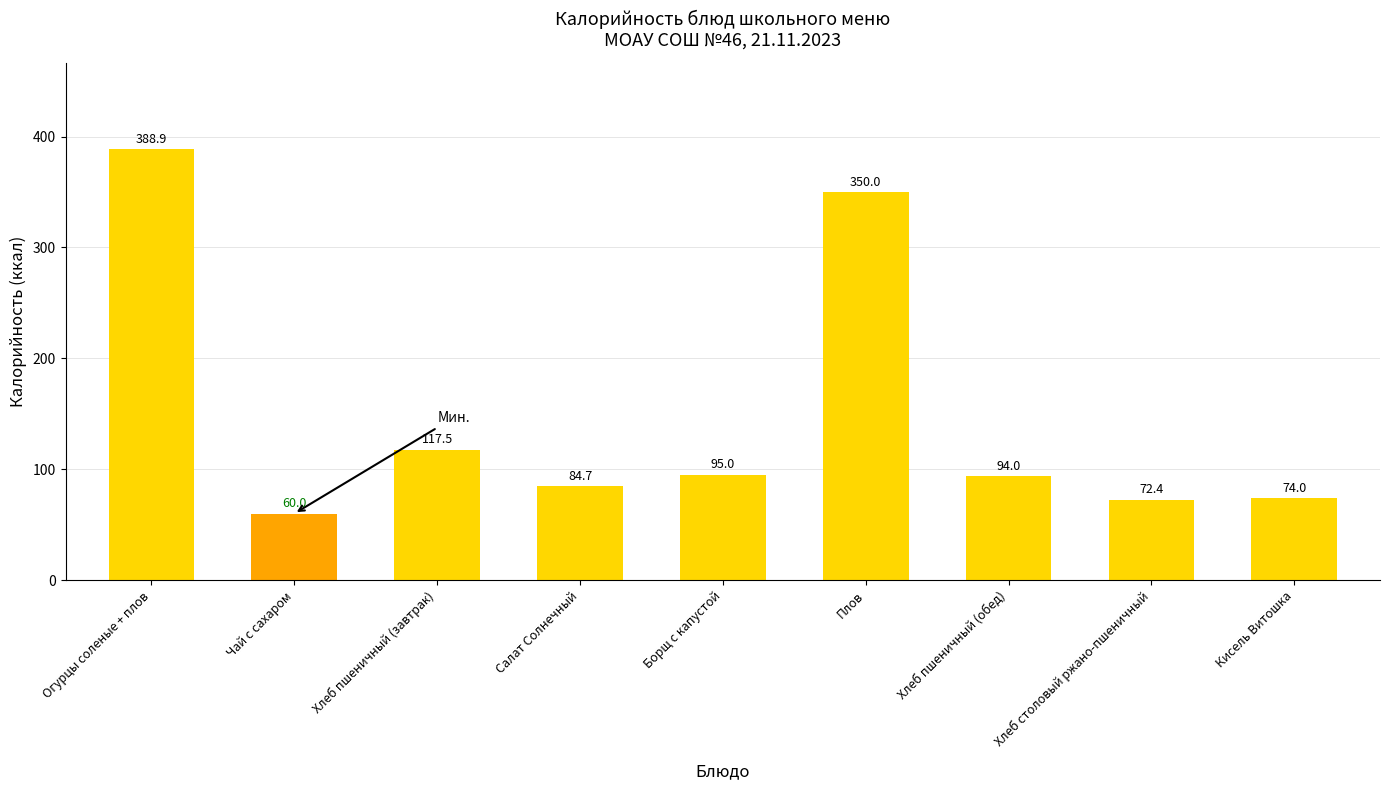

What is the average value?

148.5